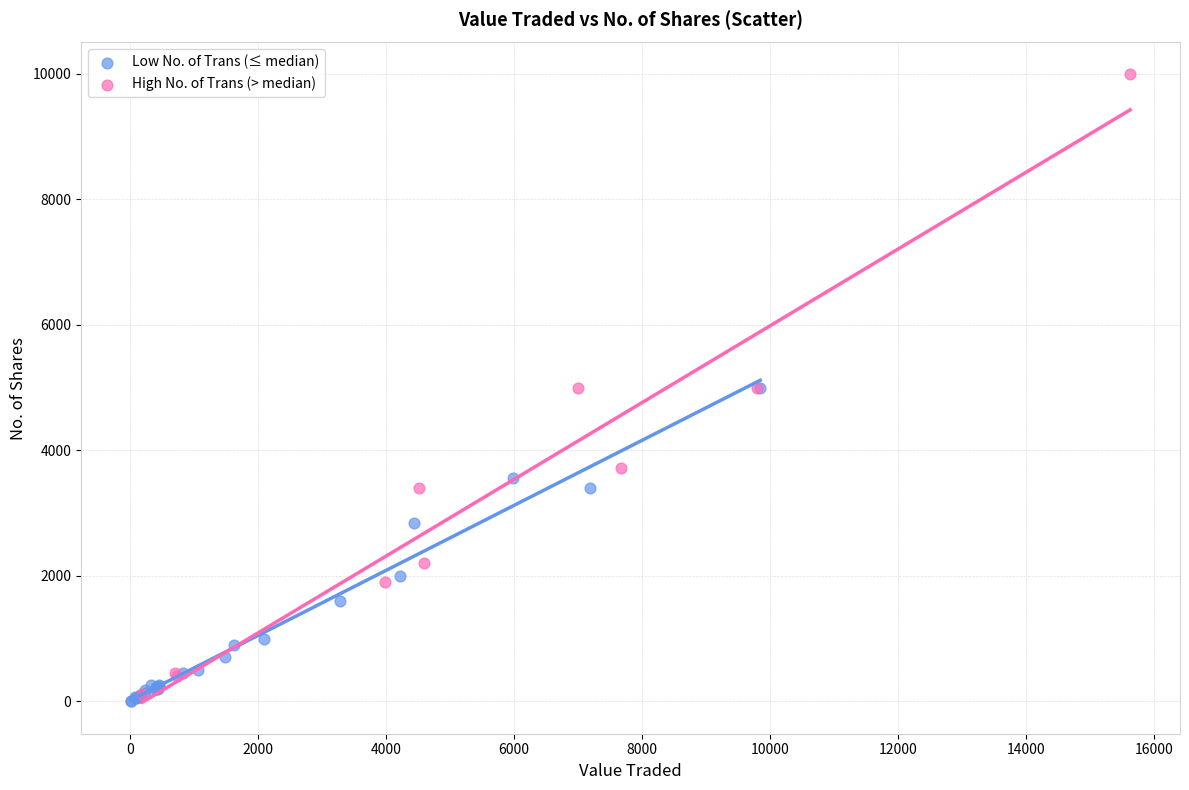

Which series contains the highest Y value?

High No. of Trans (> median)